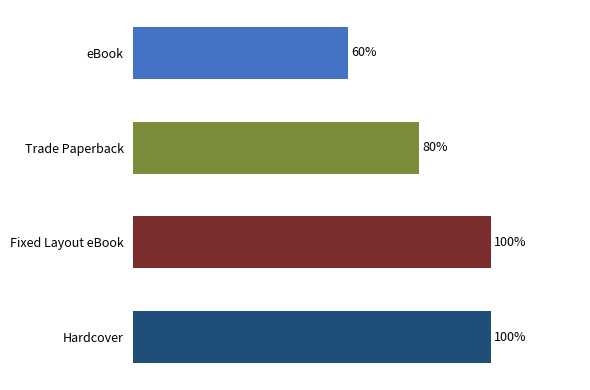

Are the bars horizontal?

Yes